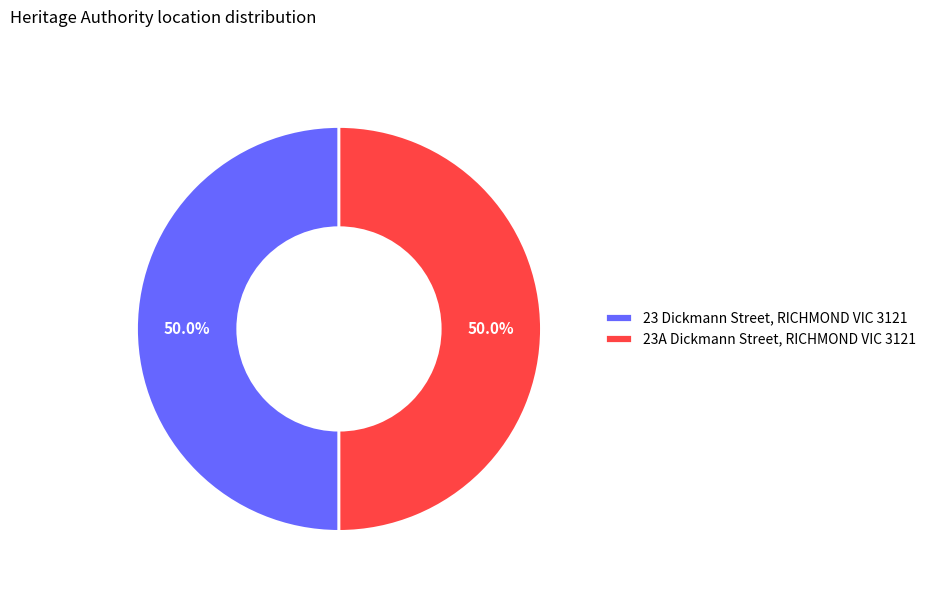

What percentage do 23A Dickmann Street, RICHMOND VIC 3121 and 23 Dickmann Street, RICHMOND VIC 3121 together represent?

100.0%